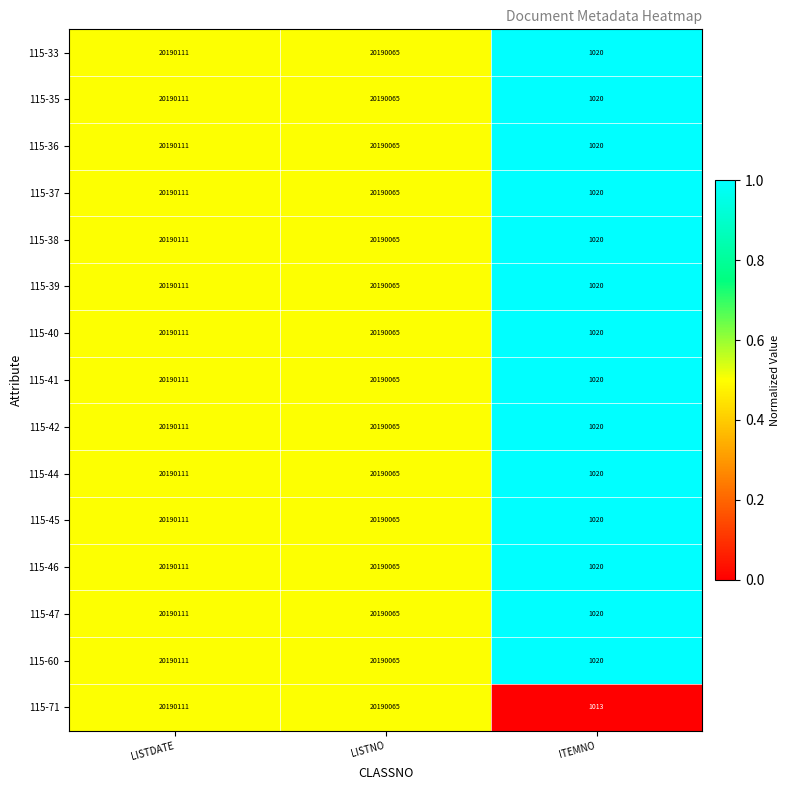

What is the average value of the 115-47 series?

13460399